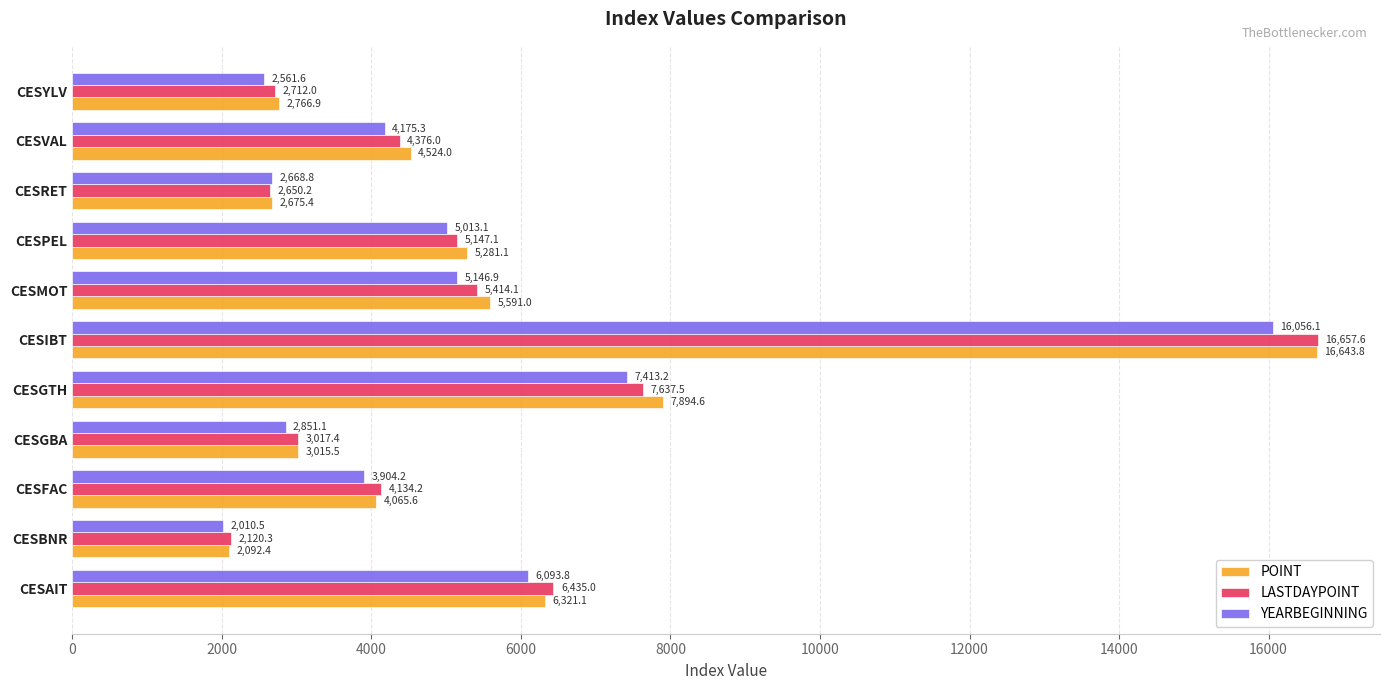

The POINT series shows 9252.0 at CESPEL. True or false?

False